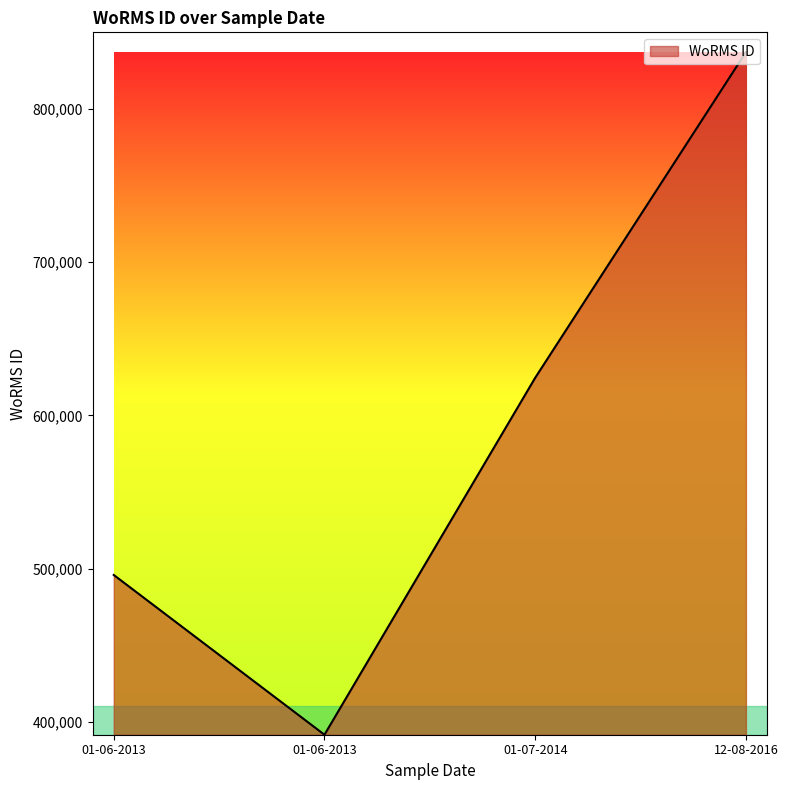

Does the chart display data point markers on the line(s)?

No